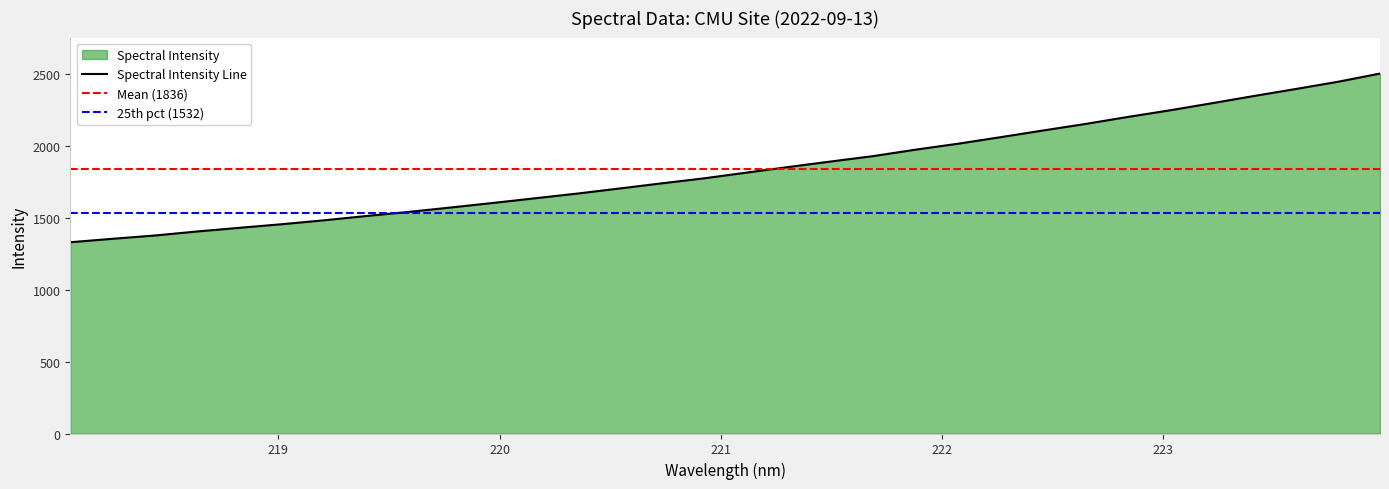

At which category does the chart reach its minimum across all series?

218.0596